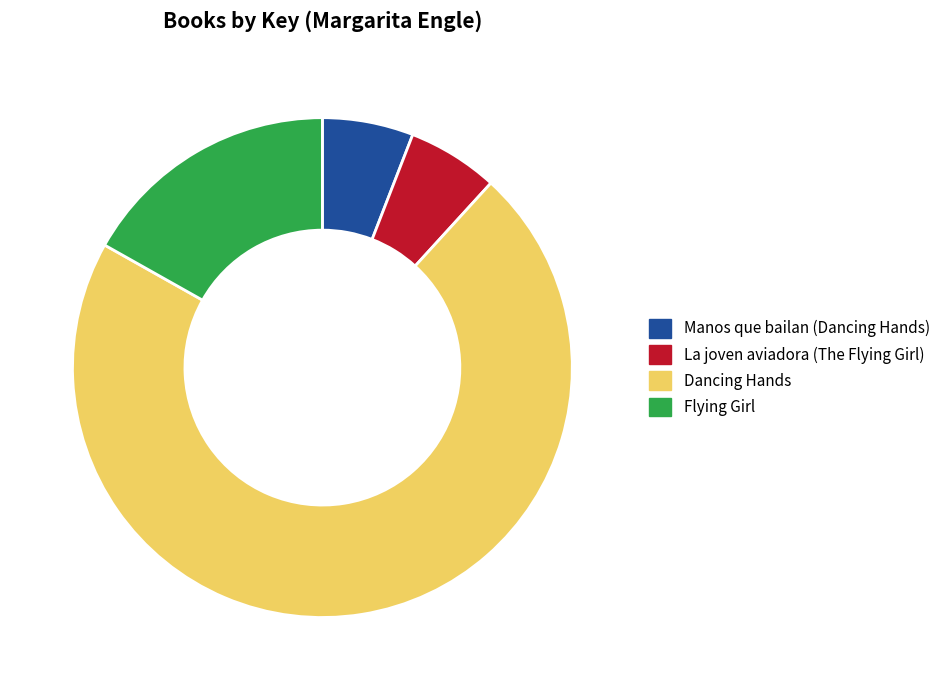

How many segments does this pie chart have?

4